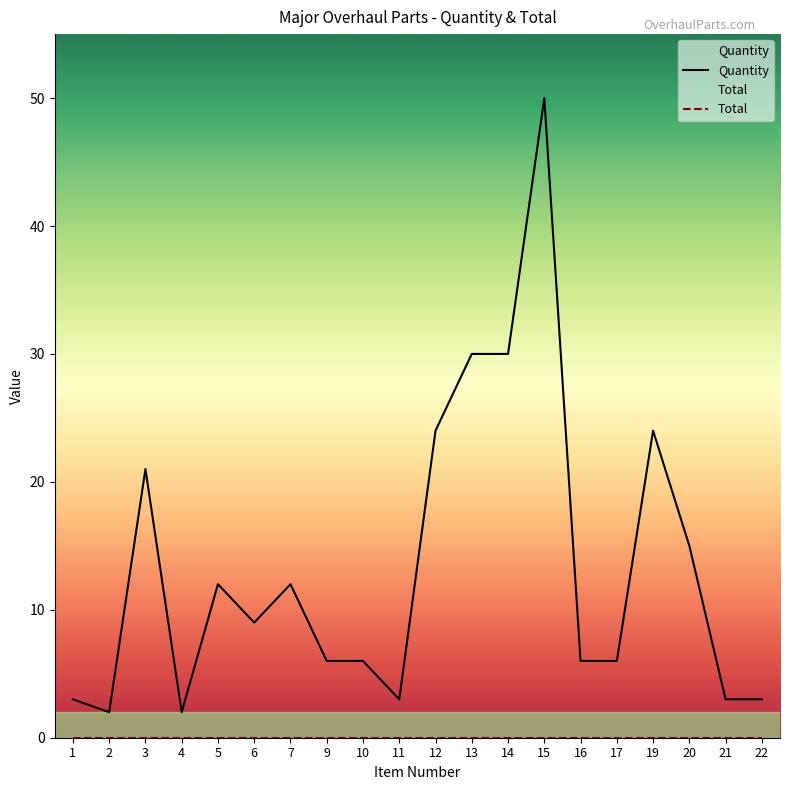

How many values in the Quantity series are below 9?

10